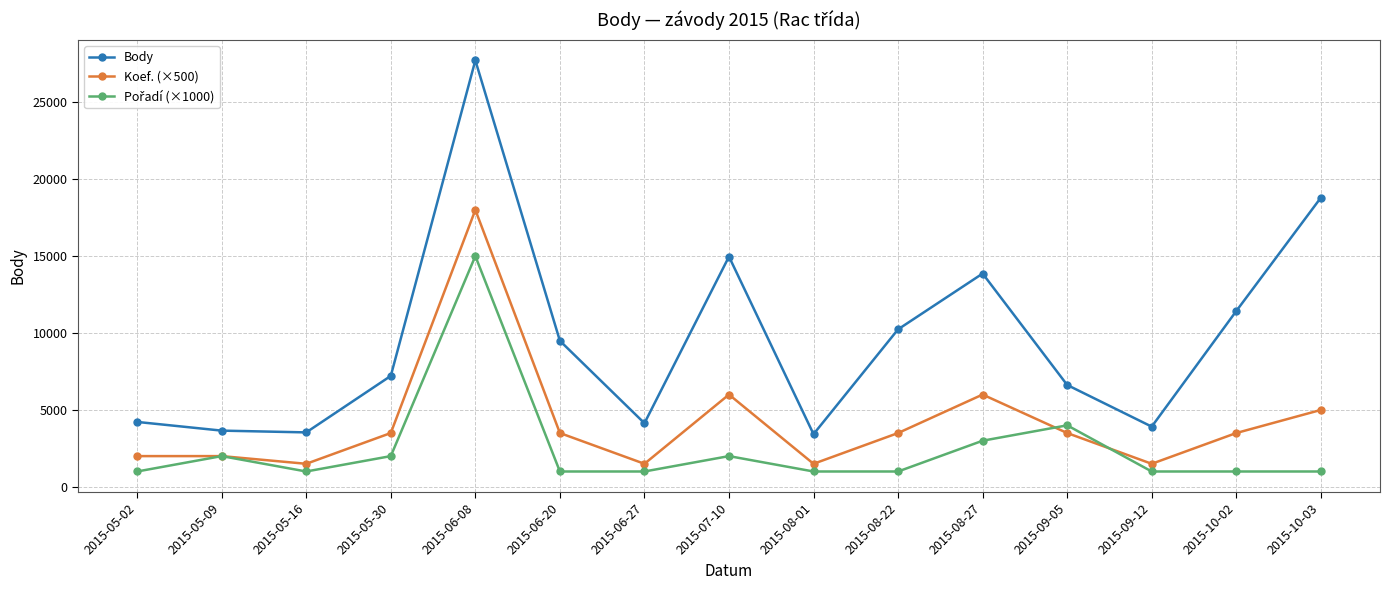

Which series has the largest range (max minus min)?

Body